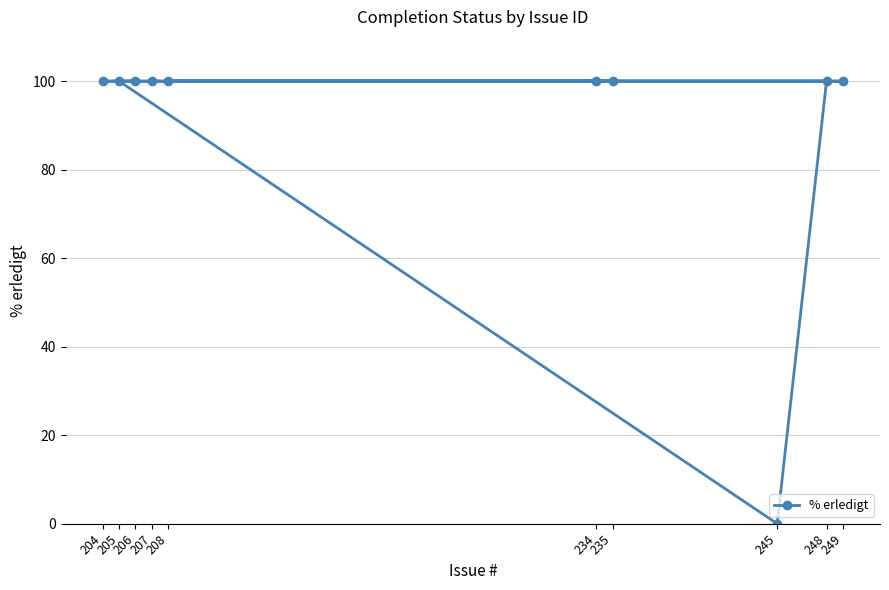

Which category has the highest value across all series?

234